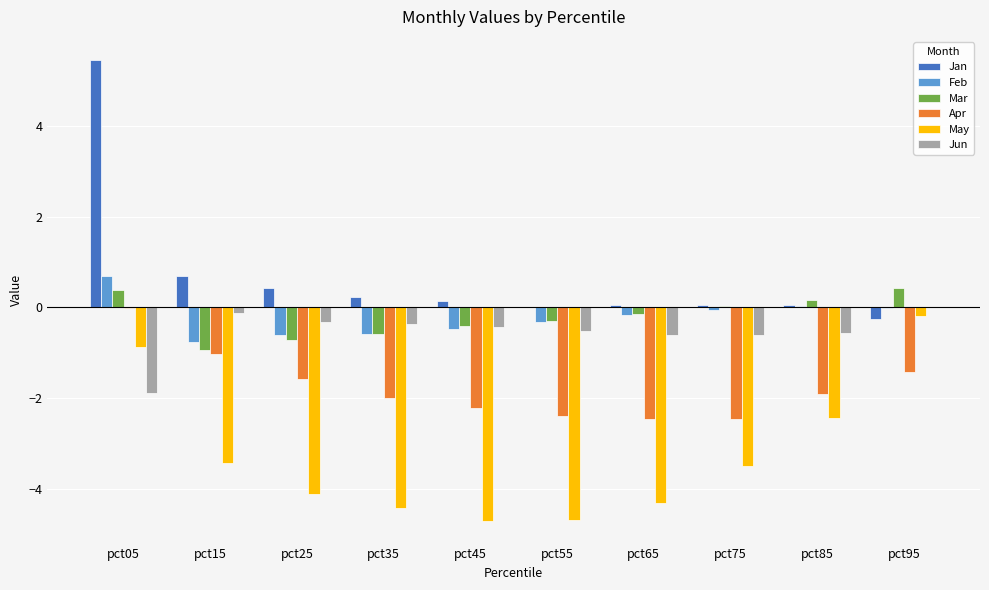

The Jan series shows 0.1 at pct45. True or false?

True